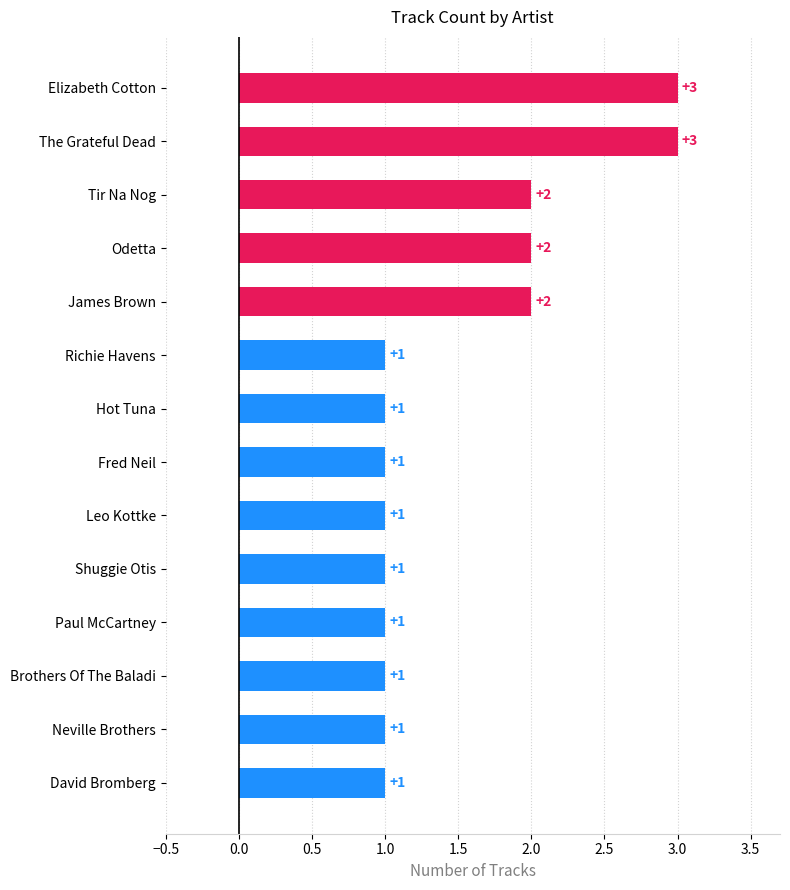

What is the average value?

2